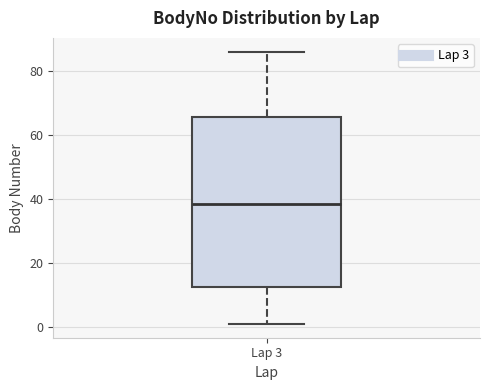

Where is the upper edge of the box for Lap 3 on the y-axis? The values are not printed on the chart, so give them approximately, as read against the axis.

66